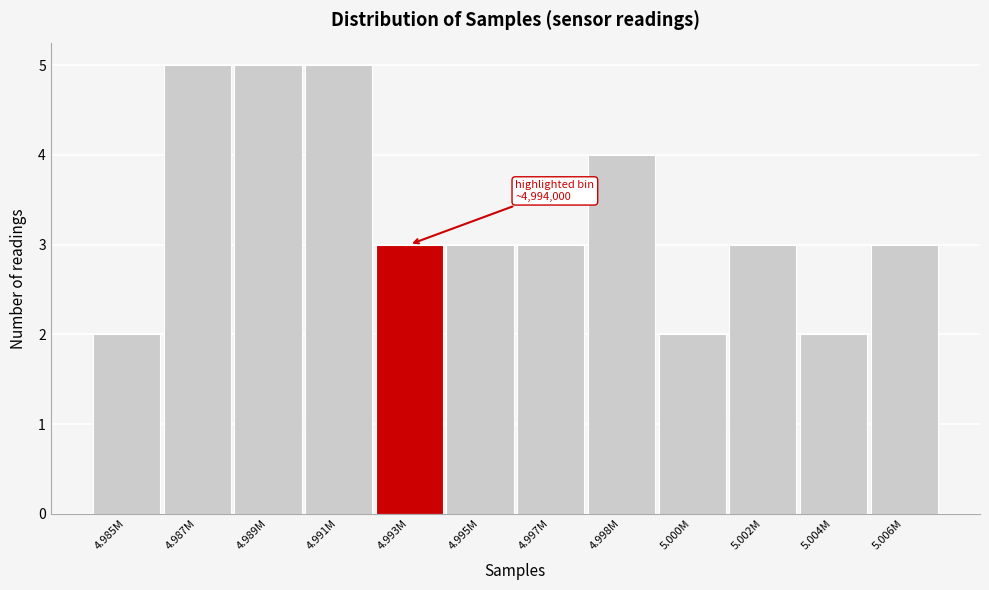

Reading left to right, transcribe all the data shown in this chart.

4.985M=2	4.987M=5	4.989M=5	4.991M=5	4.993M=3	4.995M=3	4.997M=3	4.998M=4	5.000M=2	5.002M=3	5.004M=2	5.006M=3